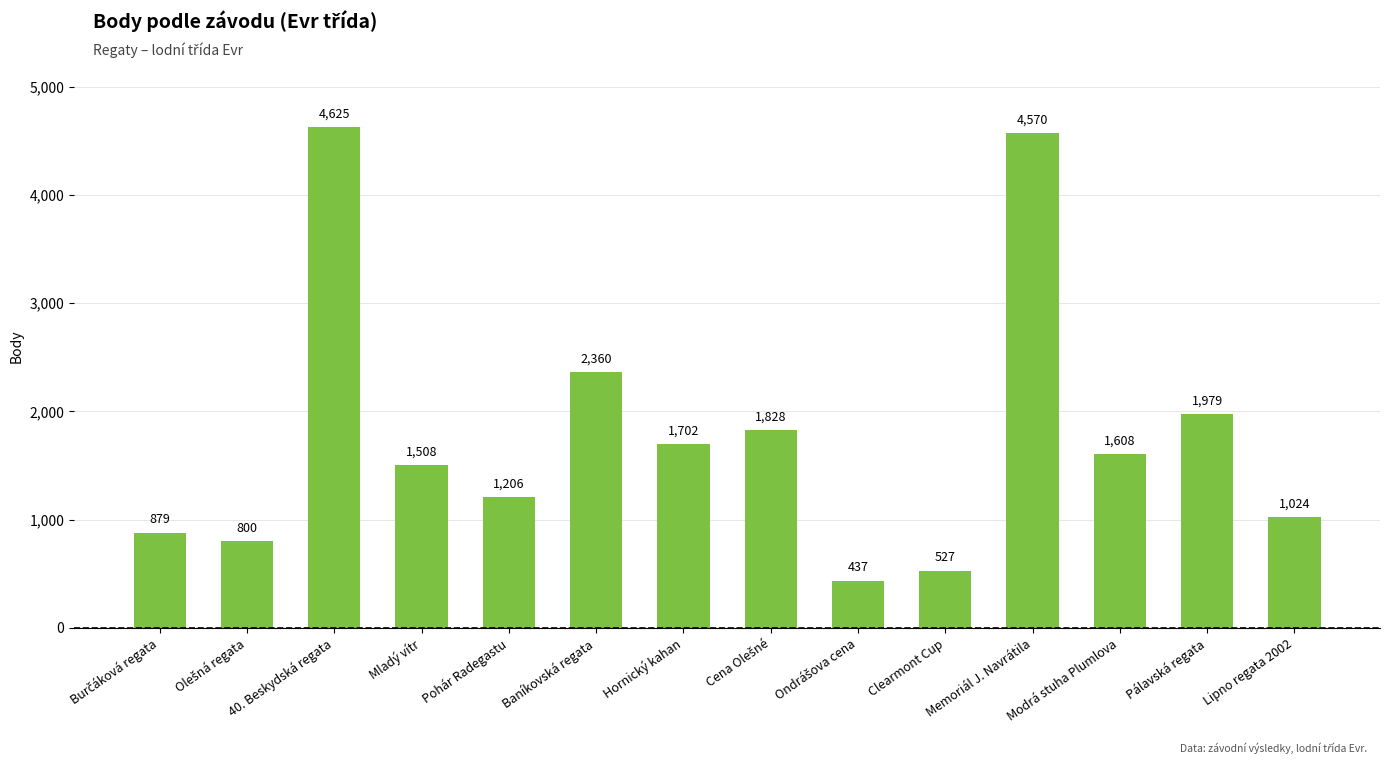

What is the change in value from Baníkovská regata to Modrá stuha Plumlova?

-752